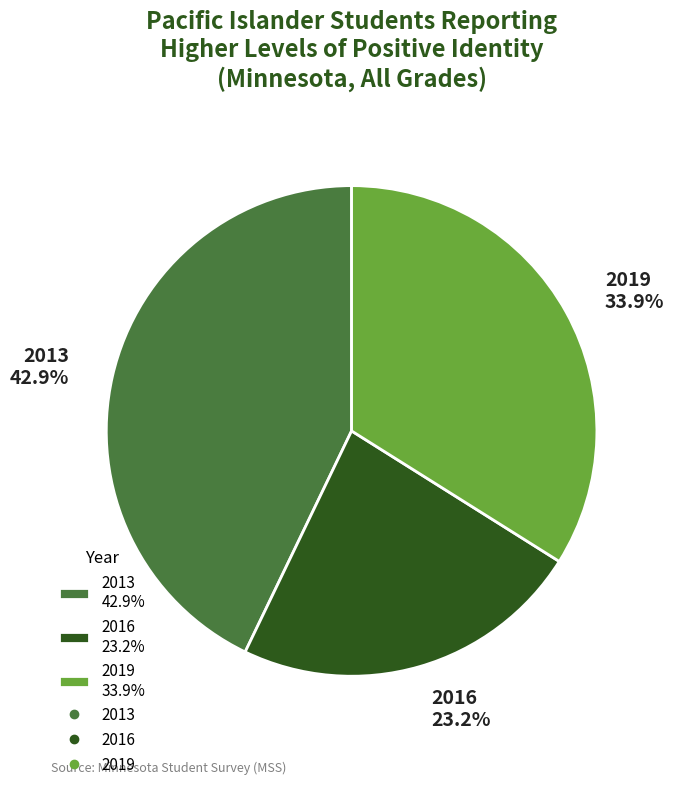

What portion of the pie excludes 2013?

57.1%